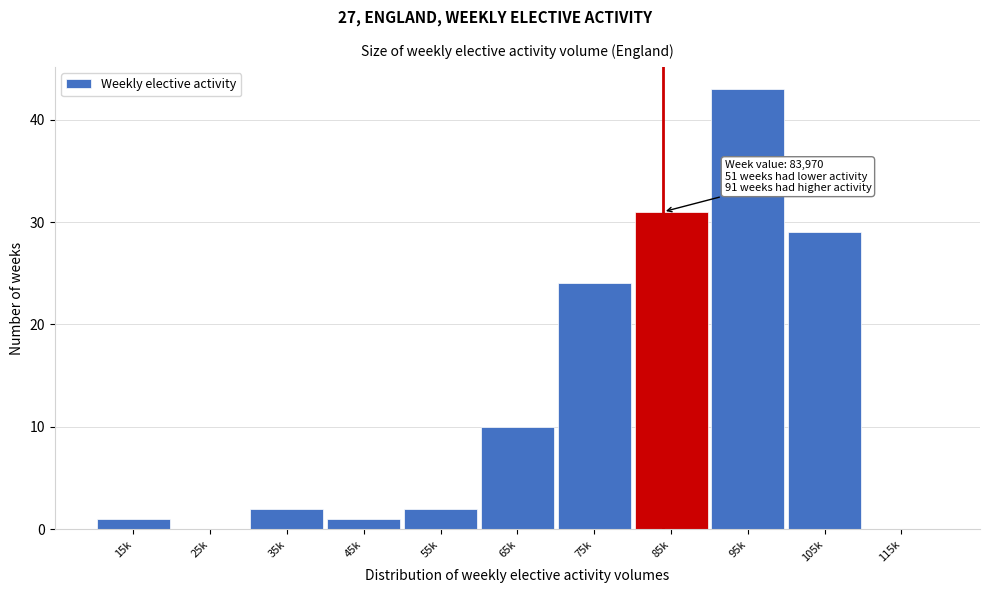

Reading right to left, extract all data points from this chart.

115k=0	105k=29	95k=43	85k=31	75k=24	65k=10	55k=2	45k=1	35k=2	25k=0	15k=1